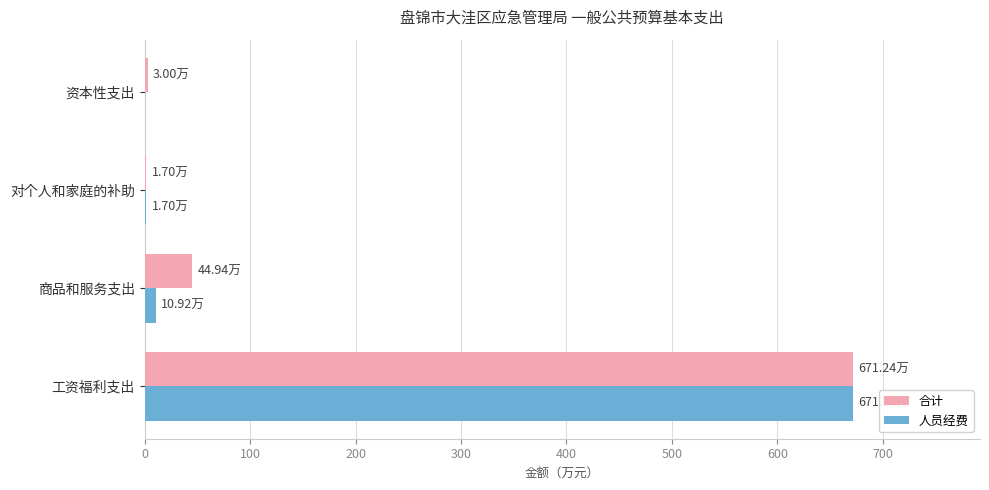

At which label is 合计 closest to 336?

商品和服务支出